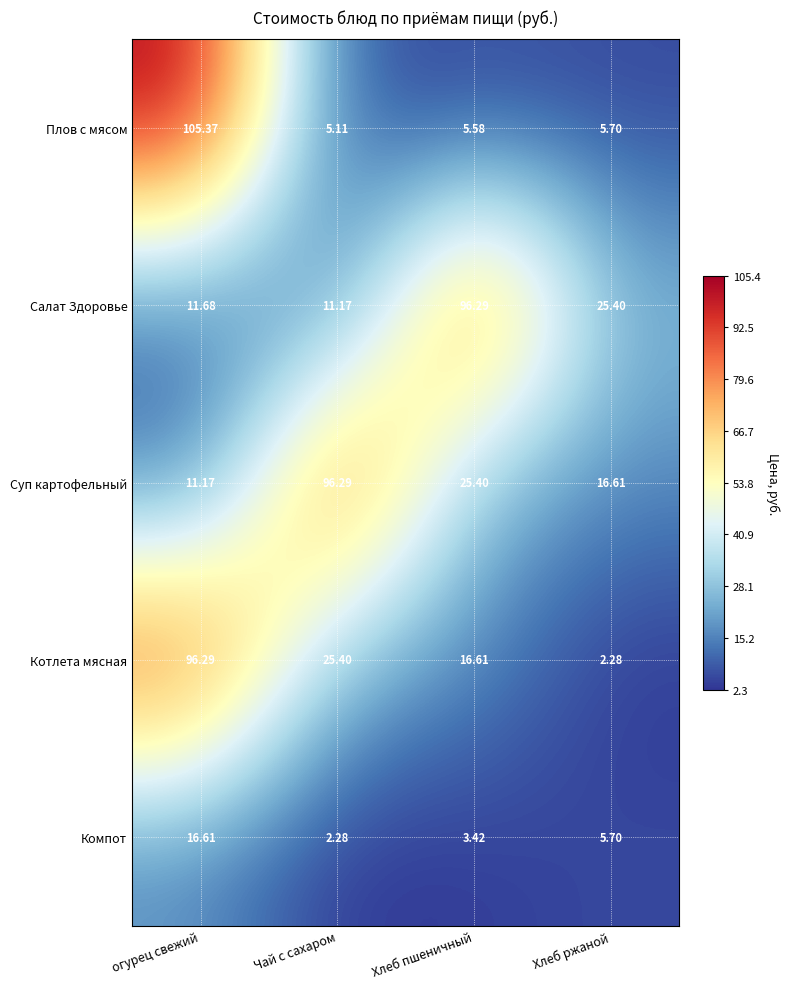

What is the total value across all series at Хлеб пшеничный?

147.3